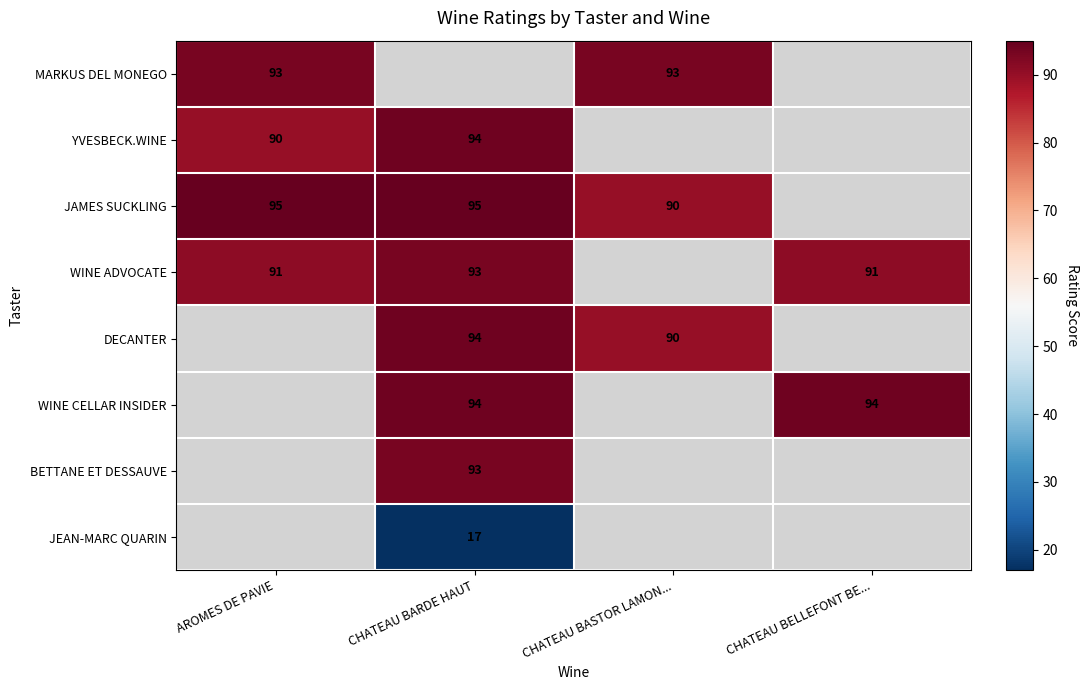

The value of DECANTER at CHATEAU BASTOR LAMON... is 124. True or false?

False